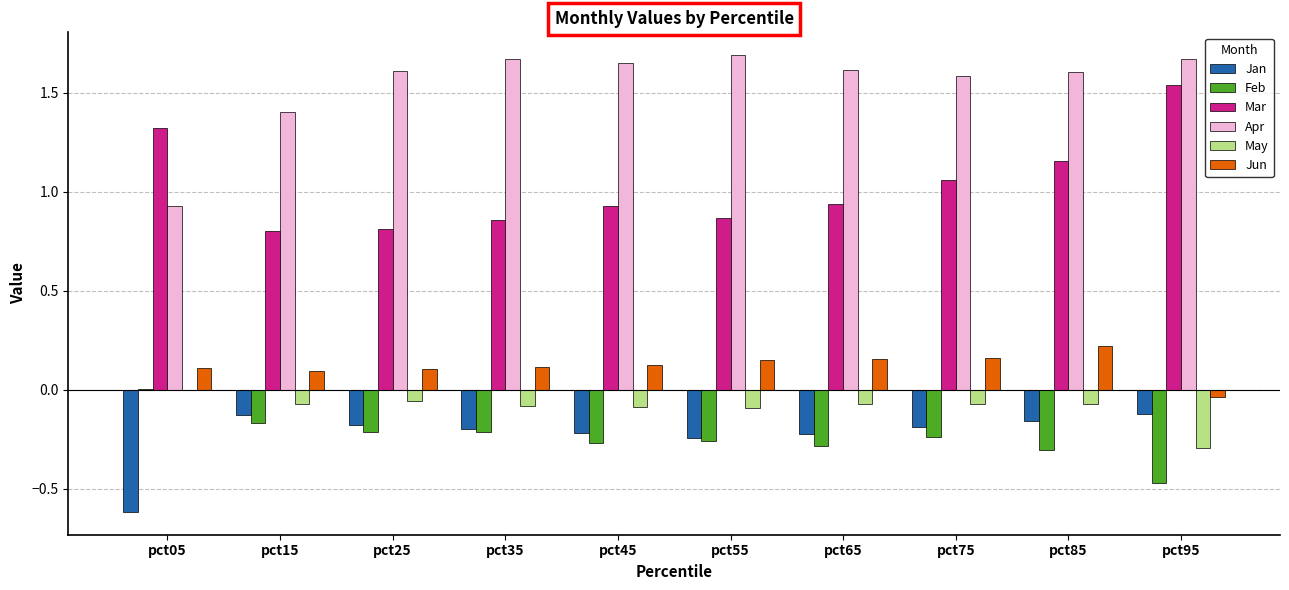

Are the bars grouped side by side (vs. stacked)?

Yes